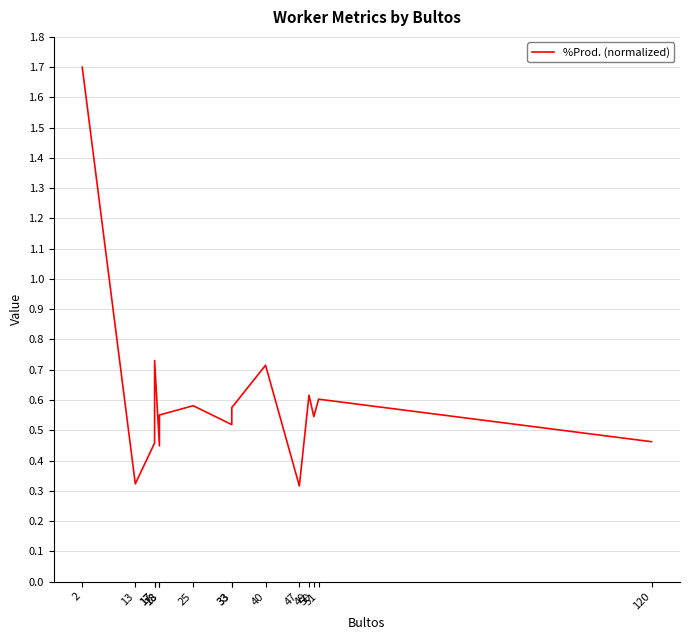

The value at 120 is 0.1. True or false?

False